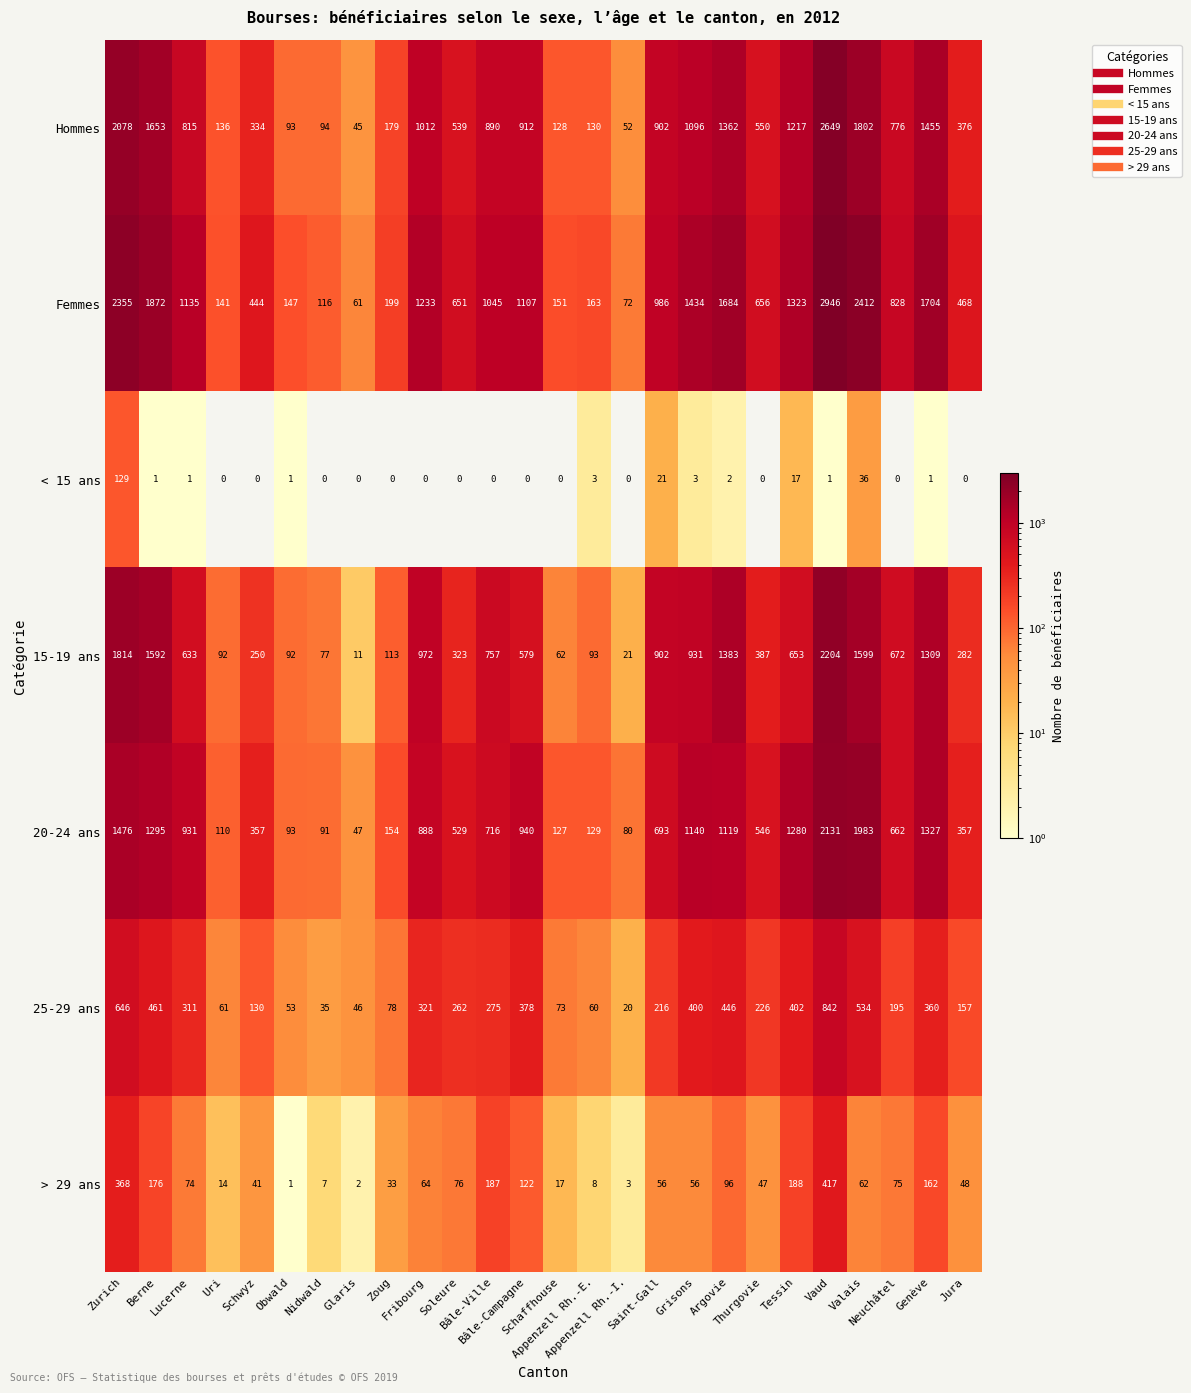

Rank the series by their maximum value, from lowest to highest.

< 15 ans, > 29 ans, 25-29 ans, 20-24 ans, 15-19 ans, Hommes, Femmes